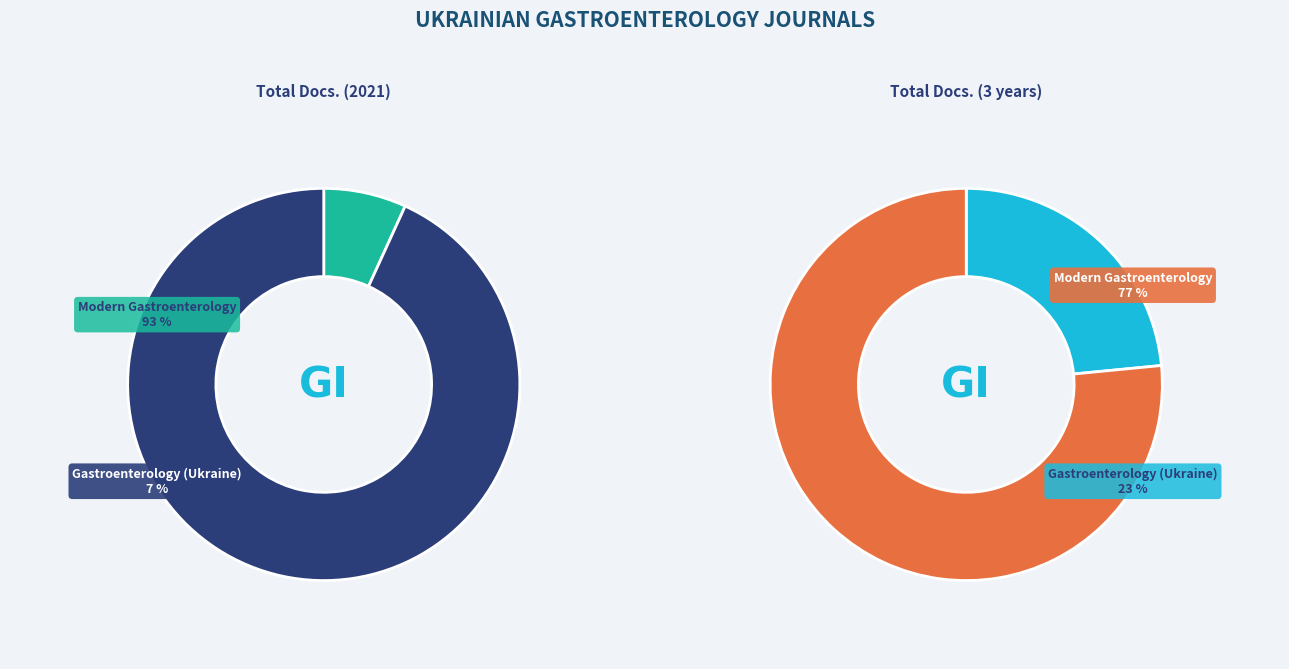

To the nearest percent, what portion does Modern Gastroenterology represent?

77%